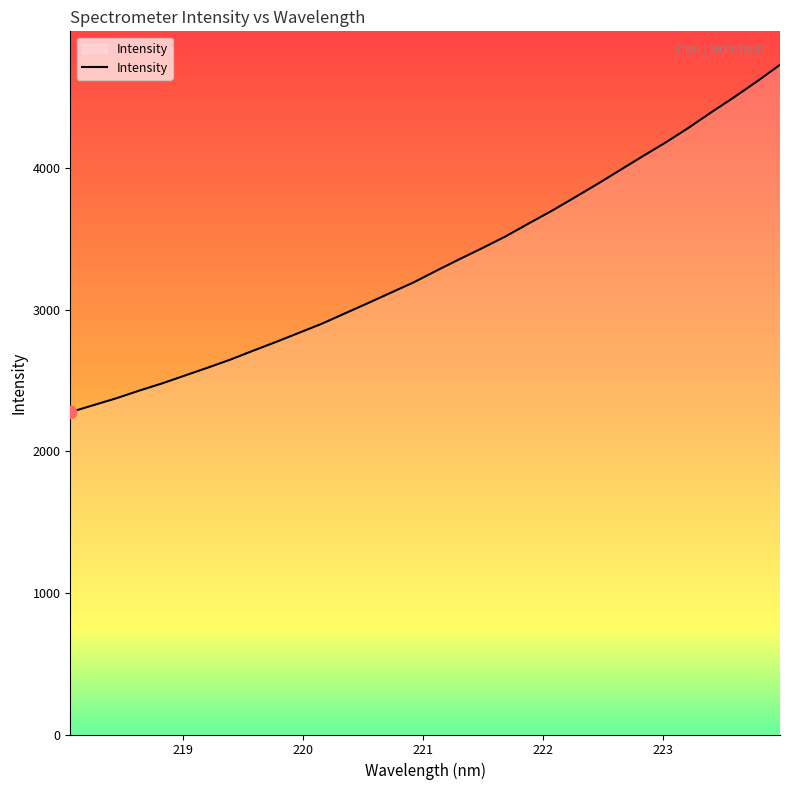

What is the difference between the maximum and minimum values?

2452.8